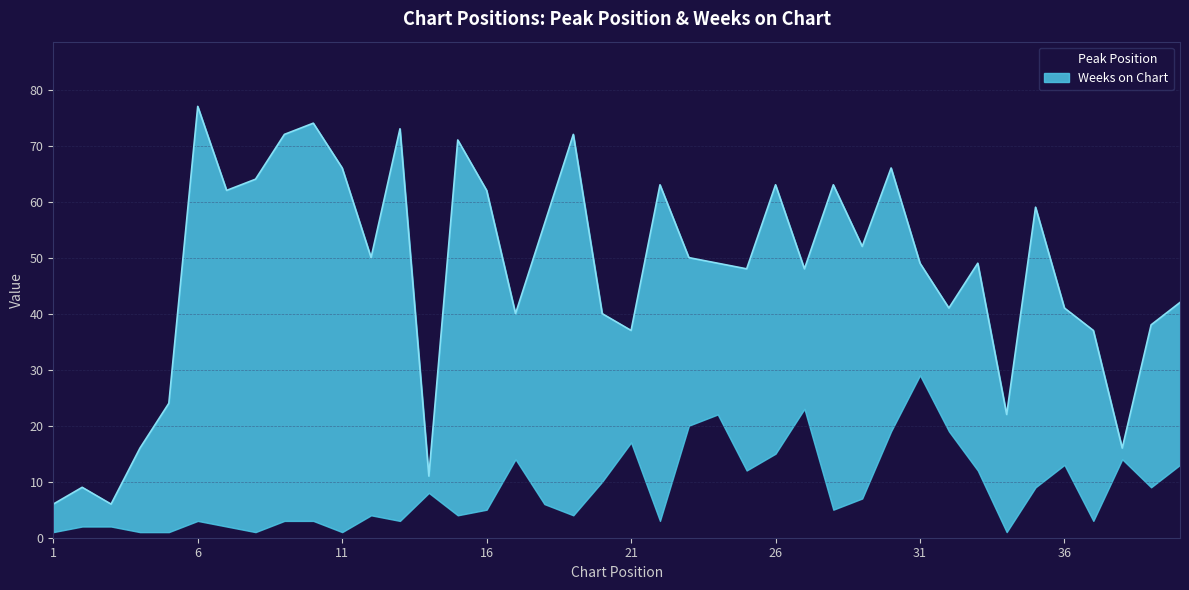

List the labels in order of value, largest first.

31, 27, 24, 23, 30, 32, 21, 26, 17, 38, 36, 40, 25, 33, 20, 35, 39, 14, 29, 18, 16, 28, 12, 15, 19, 6, 9, 10, 13, 22, 37, 2, 3, 7, 1, 4, 5, 8, 11, 34